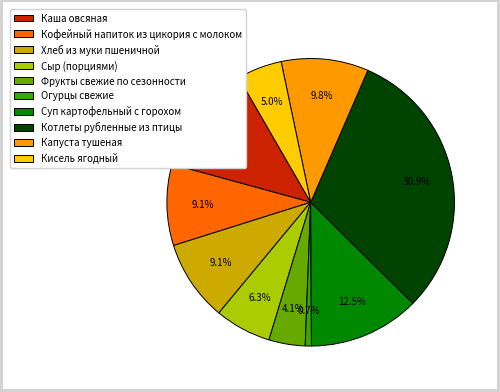

How many segments does this pie chart have?

10